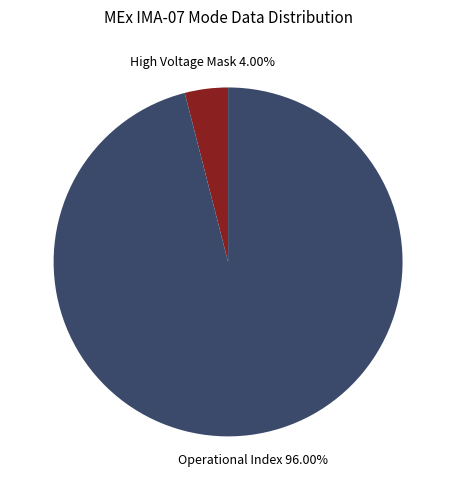

Combined, do High Voltage Mask and Operational Index account for over 50%?

Yes